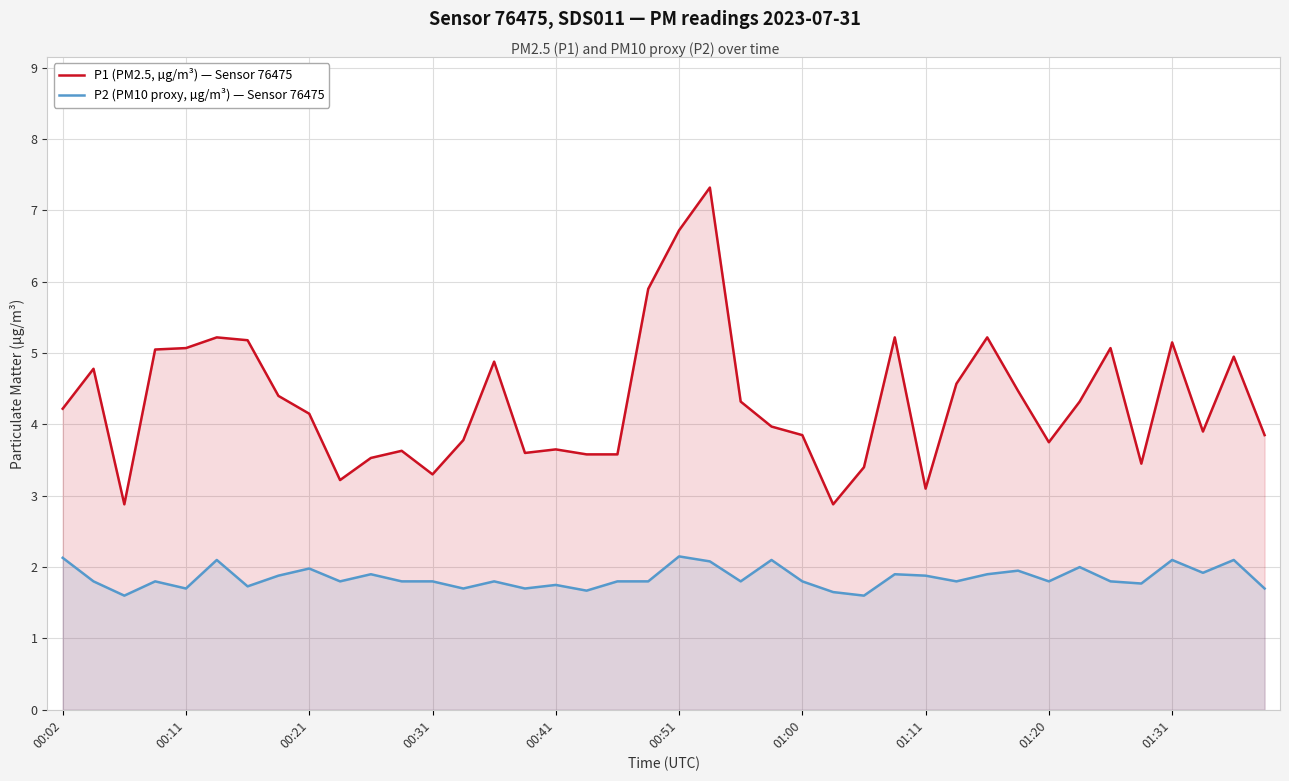

What position from the left is 15?

16